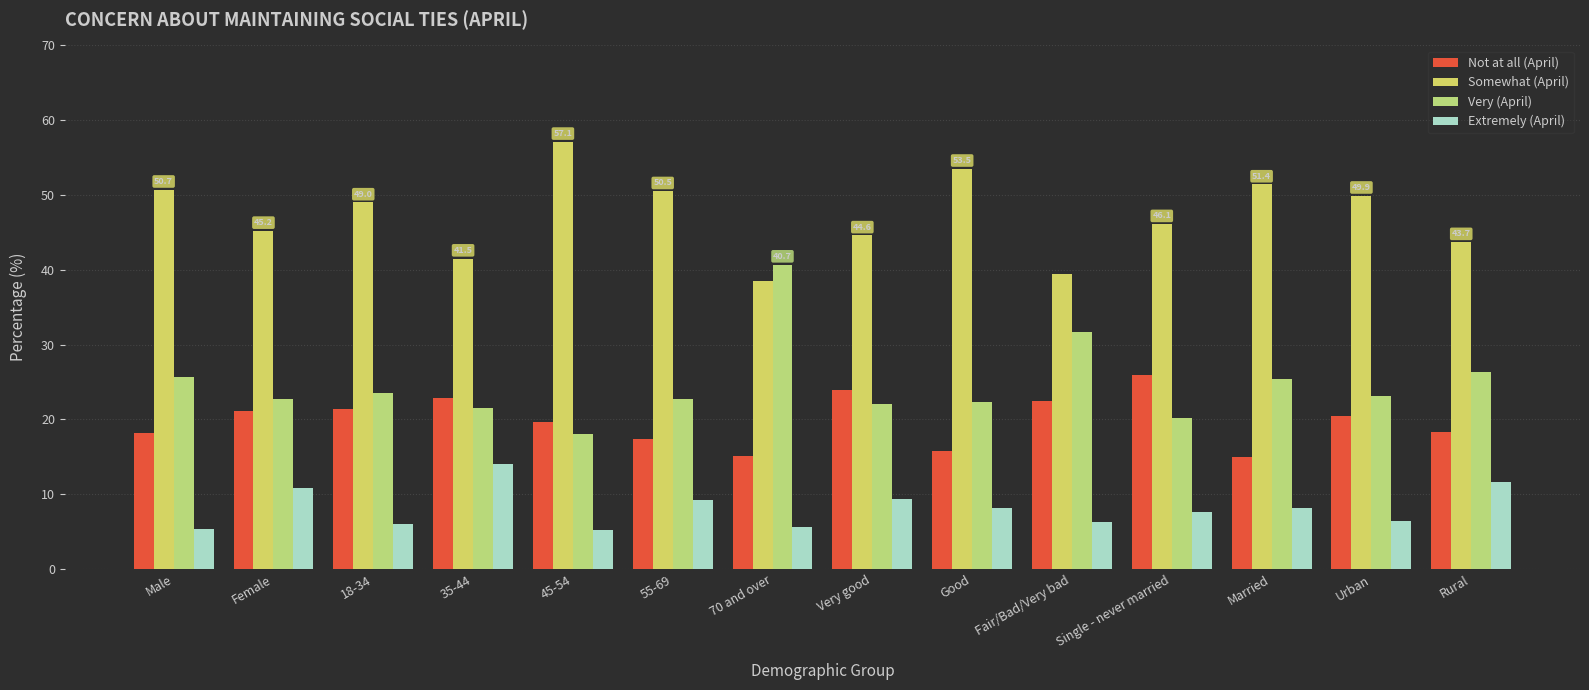

What is the value of the Not at all (April) bar at the 2nd from the left?

21.2